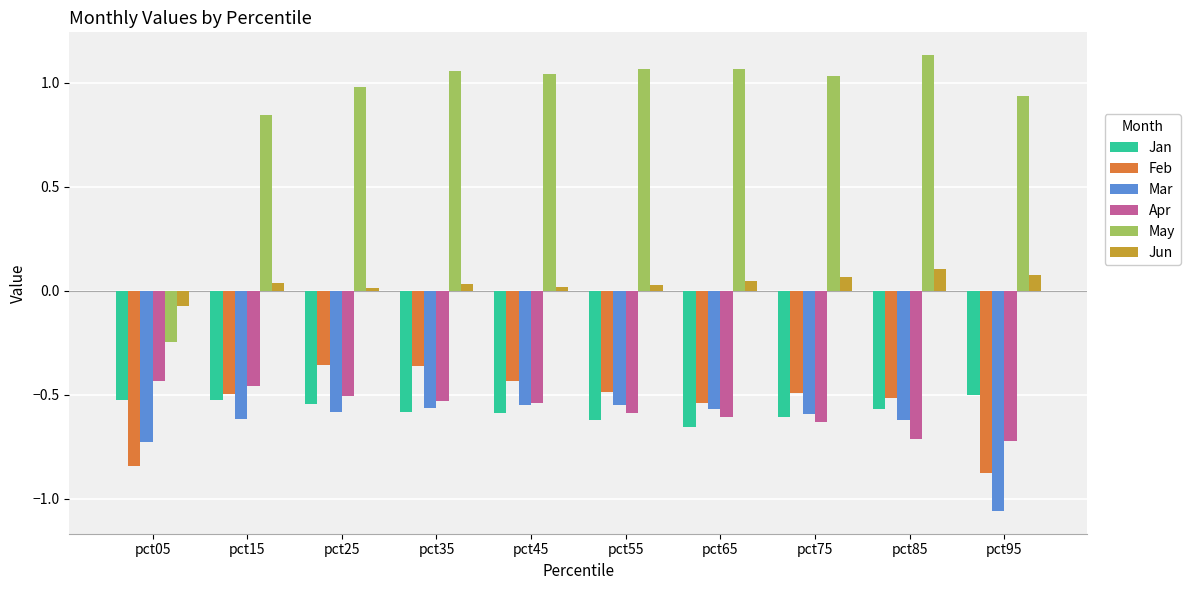

The Feb series shows -0.5 at pct85. True or false?

True